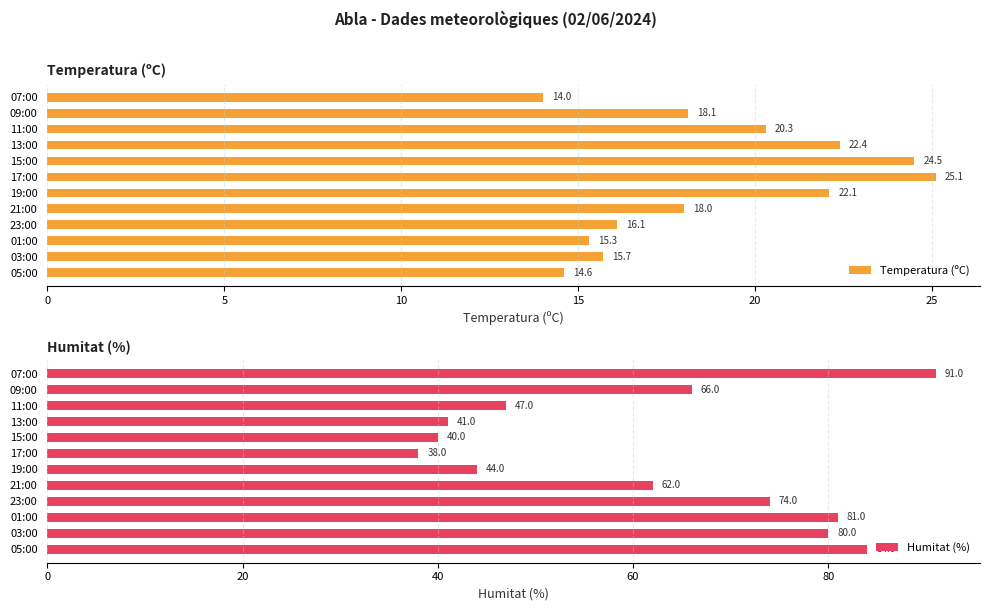

The value of Humitat (%) at 11:00 is 83. True or false?

False